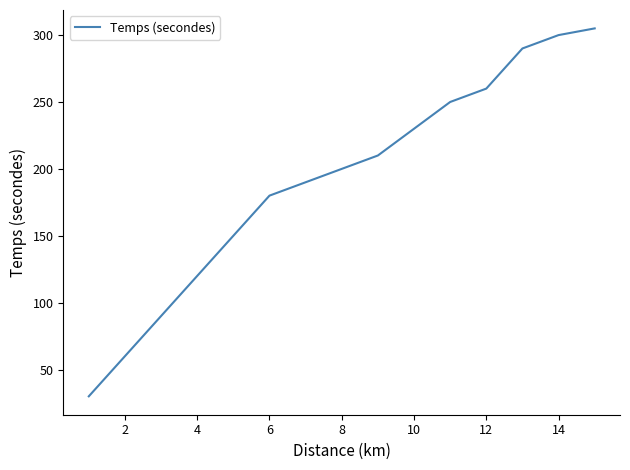

Reading left to right, extract all data points from this chart.

30	60	90	120	150	180	190	200	210	230	250	260	290	300	305